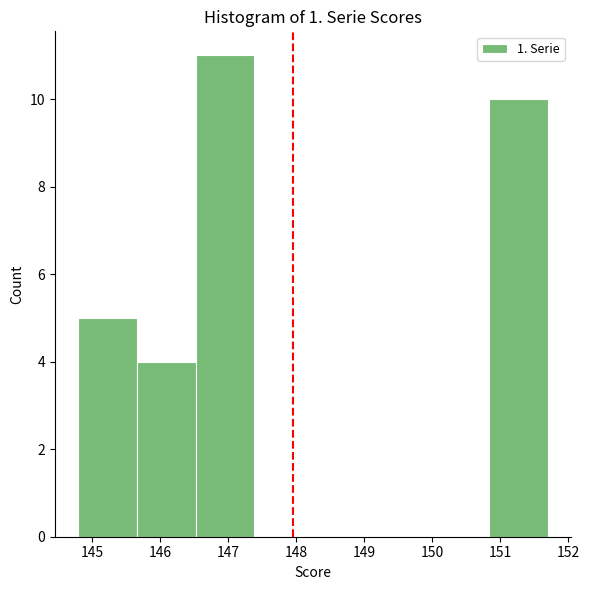

Reading left to right, transcribe this chart: for each bar, give the range it covers on the x-axis and its height. Neither the bar edges nor the heights are printed on the chart, so give them approximately, as read against the axes.

144.8 to 145.7: 5
145.7 to 146.5: 4
146.5 to 147.4: 11
147.4 to 148.3: 0
148.3 to 149.1: 0
149.1 to 150.0: 0
150.0 to 150.8: 0
150.8 to 151.7: 10